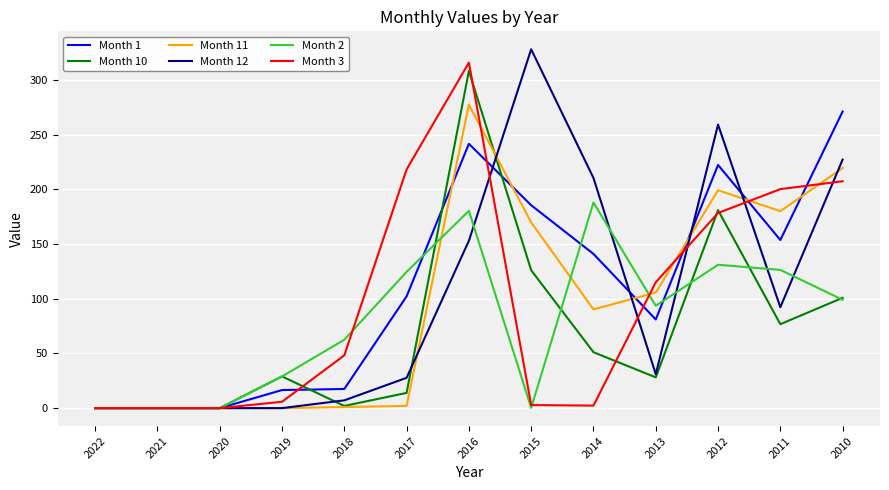

The value of Month 12 at 2019 is 0.0. True or false?

True